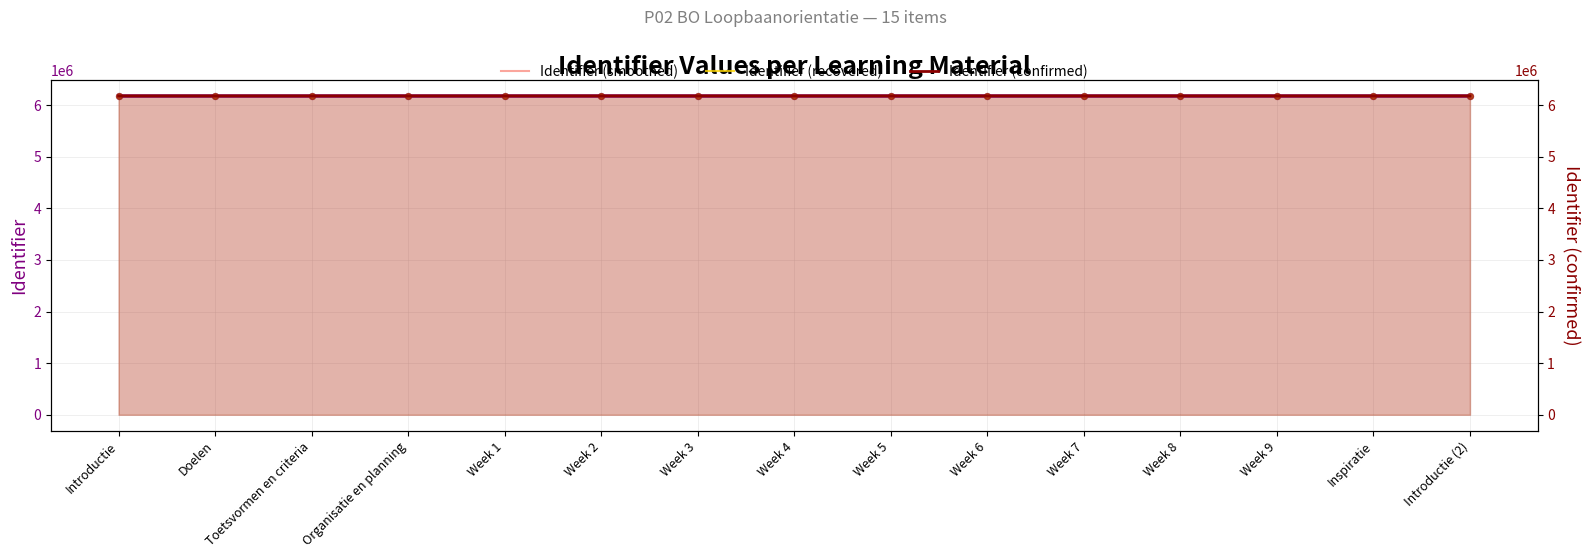

Which series reaches the minimum Y coordinate?

Identifier (recovered)